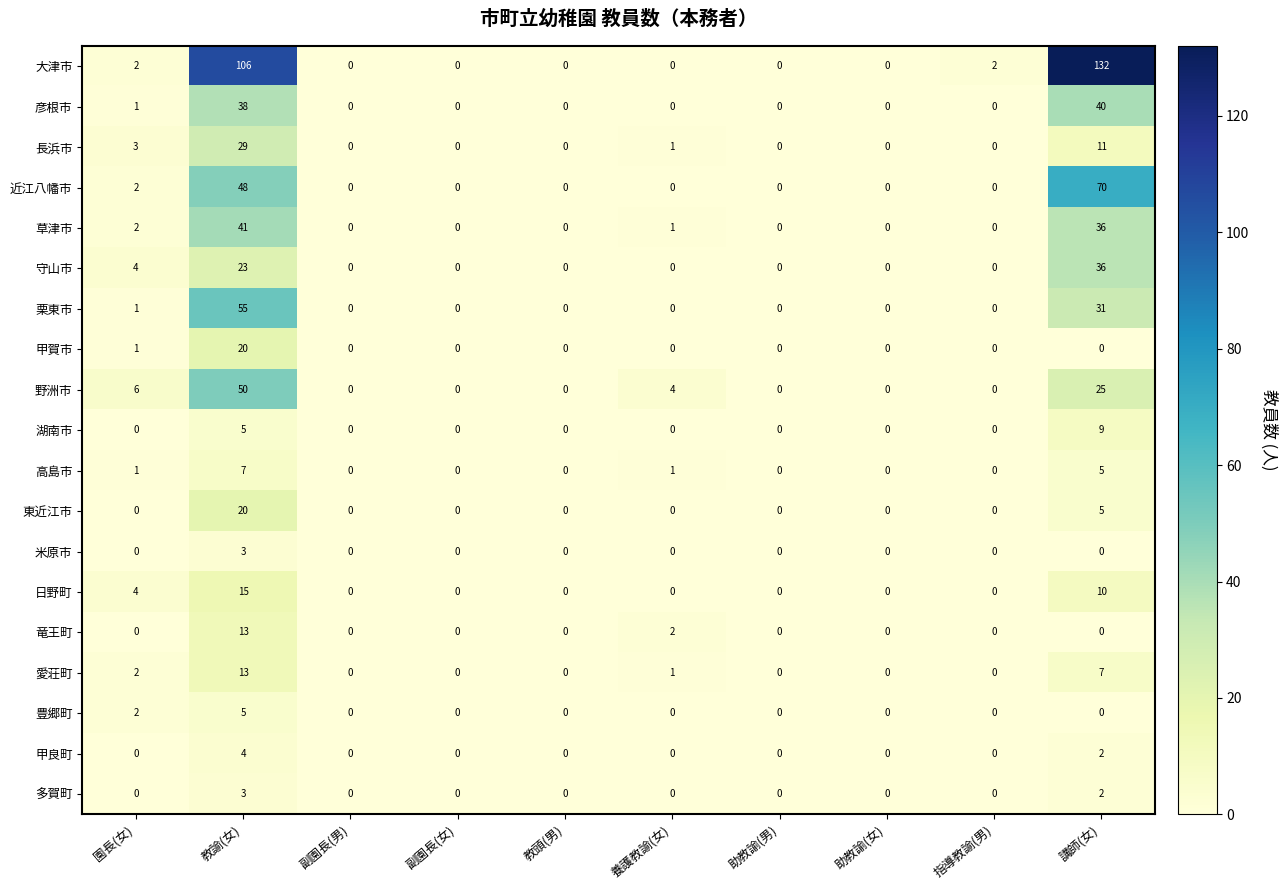

At which category is the sum across all series the highest?

教諭(女)